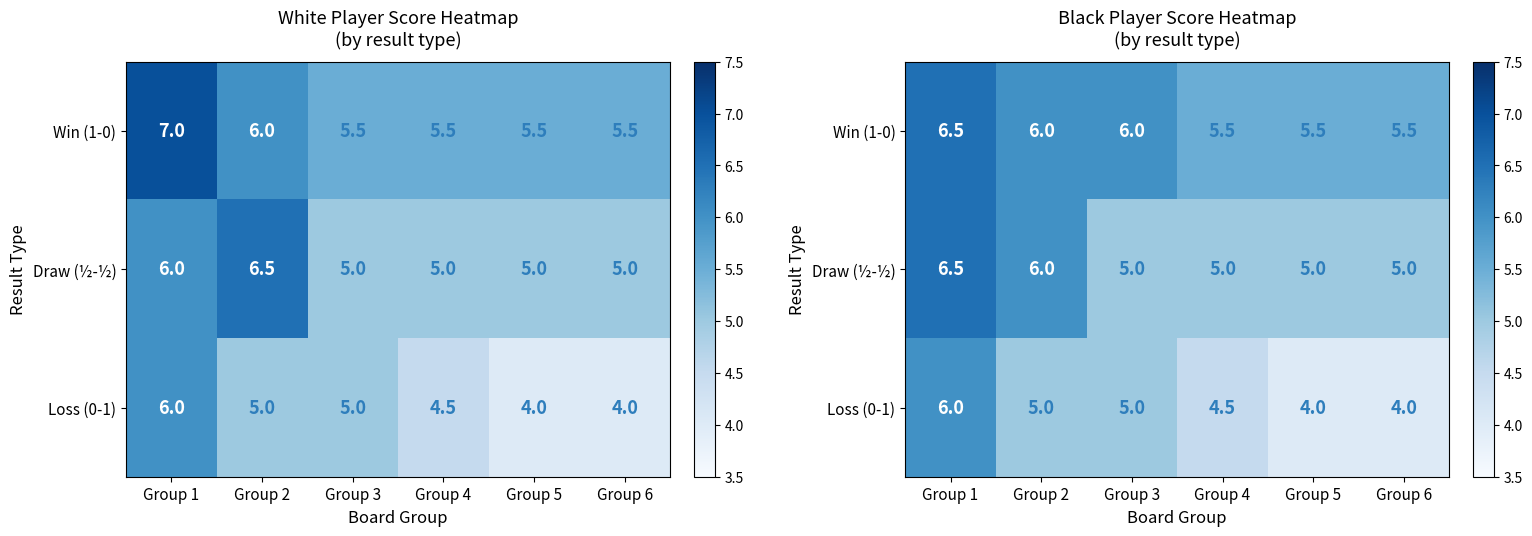

What is the smallest value displayed?

4.0